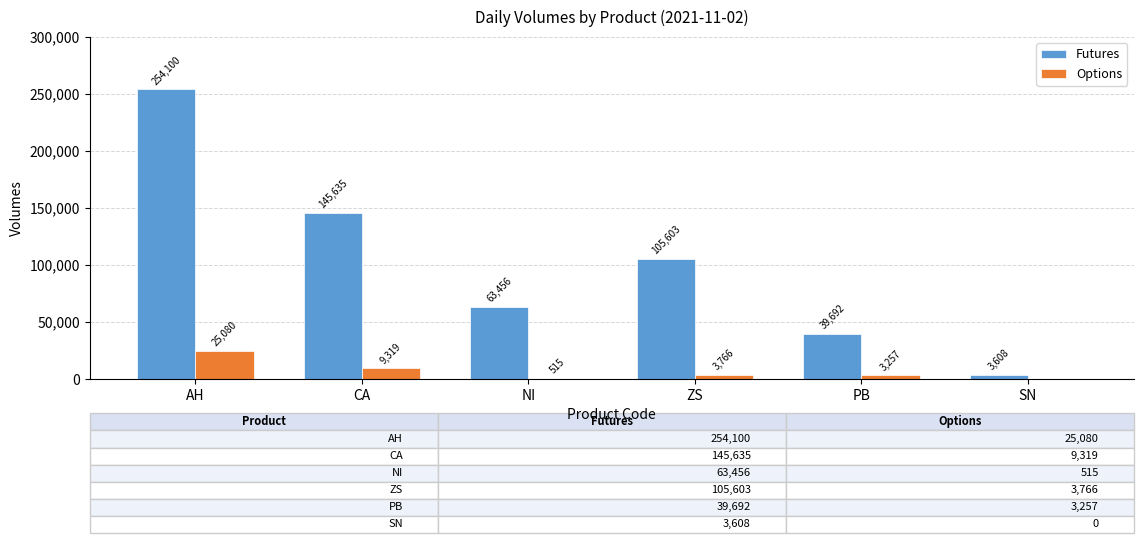

Which label corresponds to the largest value in the chart?

AH